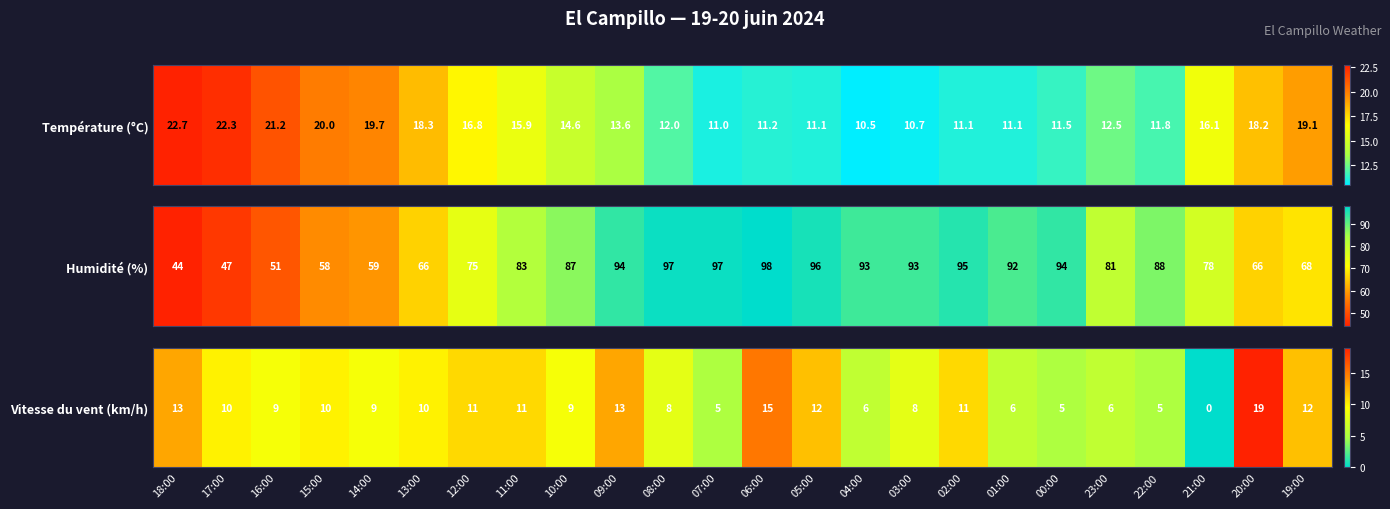

Rank the categories by value from lowest to highest.

21:00, 07:00, 00:00, 22:00, 04:00, 01:00, 23:00, 08:00, 03:00, 16:00, 14:00, 10:00, 17:00, 15:00, 13:00, 12:00, 11:00, 02:00, 05:00, 19:00, 18:00, 09:00, 06:00, 20:00